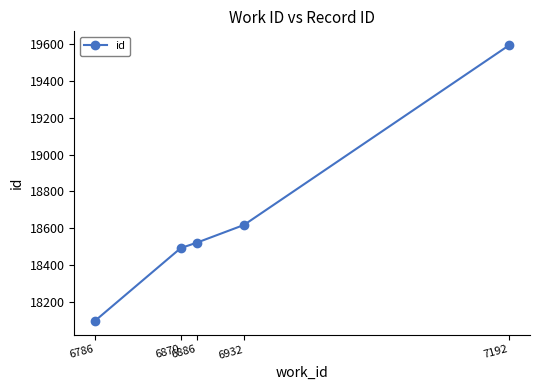

What is the smallest value displayed?

18095